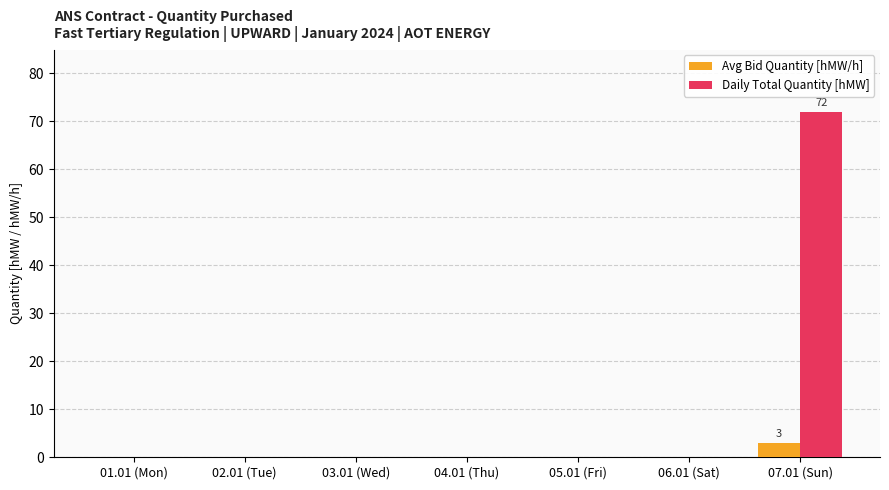

Are the bars grouped side by side (vs. stacked)?

Yes